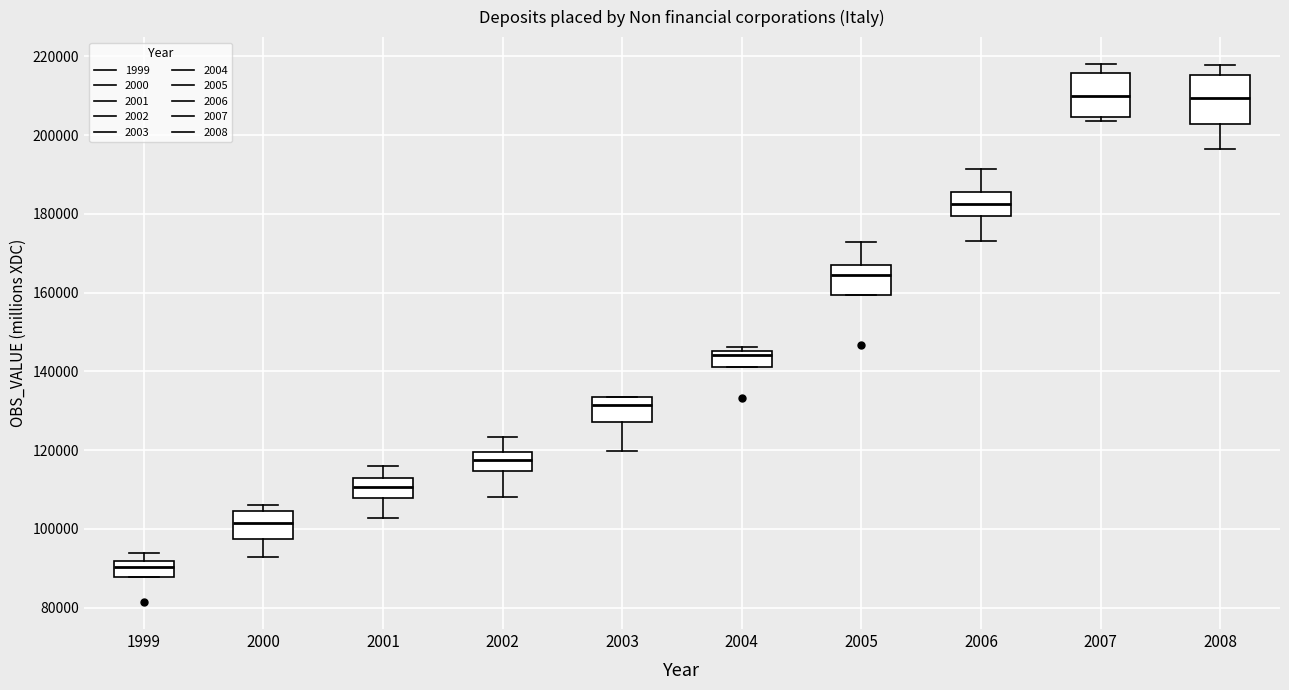

Reading left to right, read every box against the y-axis: the position of its median line, the range the box covers, and the ends of its whiskers. The values are not printed on the chart, so give them approximately, as read against the axis.

1999: median 90000, box 88000 to 92000, whiskers 88000 to 94000
2000: median 102000, box 98000 to 104000, whiskers 92000 to 106000
2001: median 110000, box 108000 to 112000, whiskers 102000 to 116000
2002: median 118000, box 114000 to 120000, whiskers 108000 to 124000
2003: median 132000, box 128000 to 134000, whiskers 120000 to 134000
2004: median 144000, box 142000 to 146000, whiskers 142000 to 146000 (just above the box's upper edge)
2005: median 164000, box 160000 to 168000, whiskers 160000 to 172000
2006: median 182000, box 180000 to 186000, whiskers 174000 to 192000
2007: median 210000, box 204000 to 216000, whiskers 204000 (just below the box's lower edge) to 218000
2008: median 210000, box 202000 to 216000, whiskers 196000 to 218000